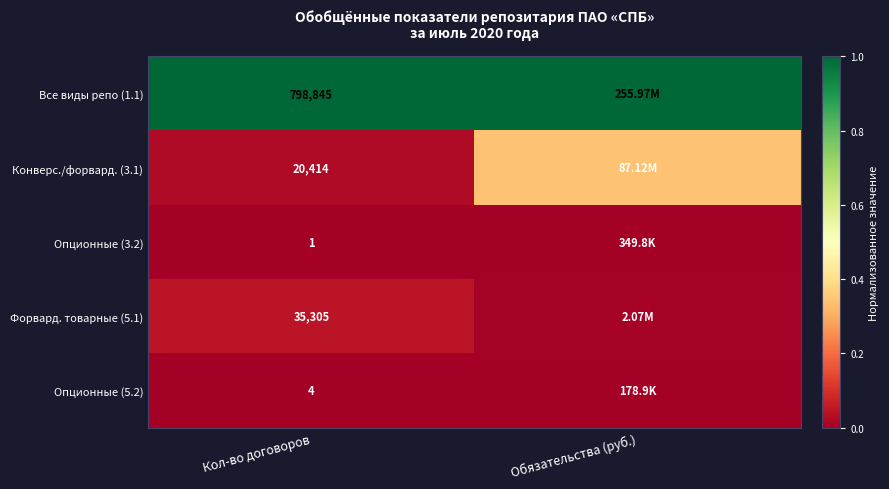

At which category does the chart reach its minimum across all series?

Кол-во договоров